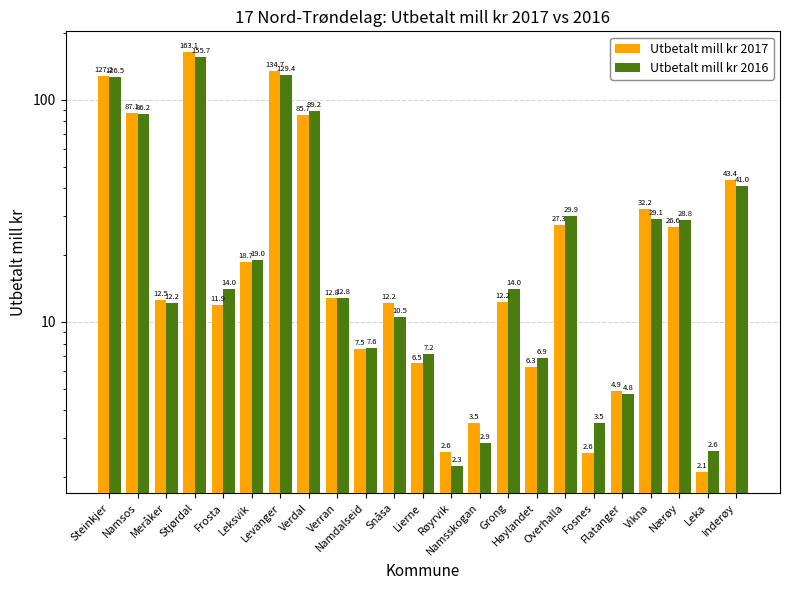

The Utbetalt mill kr 2016 series shows 35.3 at Stjørdal. True or false?

False